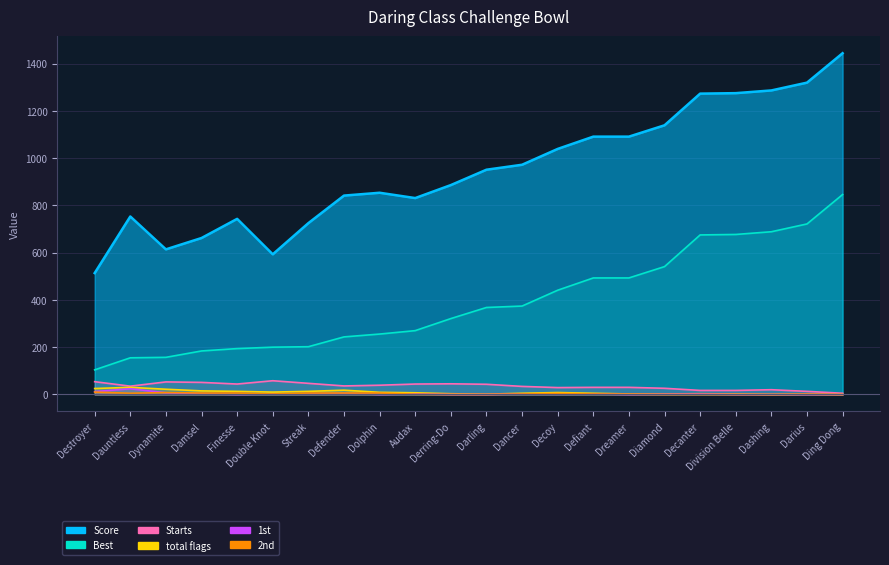

Reading left to right, extract all data points from this chart.

Score: Destroyer=513.6	Dauntless=753.0	Dynamite=614.0	Damsel=662.0	Finesse=743.0	Double Knot=593.0	Streak=725.0	Defender=841.5	Dolphin=853.5	Audax=831.0	Derring-Do=886.0	Darling=951.0	Dancer=972.0	Decoy=1039.0	Defiant=1091.0	Dreamer=1091.0	Diamond=1139.0	Decanter=1273.0	Division Belle=1275.0	Dashing=1286.5	Darius=1319.5	Ding Dong=1444.0
Best: Destroyer=104.0	Dauntless=155.0	Dynamite=157.0	Damsel=184.0	Finesse=194.0	Double Knot=200.0	Streak=202.0	Defender=243.5	Dolphin=255.5	Audax=270.0	Derring-Do=321.0	Darling=368.0	Dancer=374.0	Decoy=441.0	Defiant=493.0	Dreamer=493.0	Diamond=541.0	Decanter=675.0	Division Belle=677.0	Dashing=688.5	Darius=721.5	Ding Dong=846.0
Starts: Destroyer=54.0	Dauntless=35.0	Dynamite=53.0	Damsel=51.0	Finesse=44.0	Double Knot=58.0	Streak=47.0	Defender=36.0	Dolphin=39.0	Audax=44.0	Derring-Do=45.0	Darling=43.0	Dancer=34.0	Decoy=29.0	Defiant=30.0	Dreamer=30.0	Diamond=26.0	Decanter=17.0	Division Belle=17.0	Dashing=20.0	Darius=13.0	Ding Dong=5.0
total flags: Destroyer=25.0	Dauntless=30.0	Dynamite=22.0	Damsel=15.0	Finesse=13.0	Double Knot=10.0	Streak=13.0	Defender=18.0	Dolphin=9.0	Audax=7.0	Derring-Do=3.0	Darling=1.0	Dancer=5.0	Decoy=8.0	Defiant=5.0	Dreamer=2.0	Diamond=2.0	Decanter=3.0	Division Belle=2.0	Dashing=0.0	Darius=1.0	Ding Dong=0.0
1st: Destroyer=12.0	Dauntless=24.0	Dynamite=7.0	Damsel=3.0	Finesse=0.0	Double Knot=2.0	Streak=2.0	Defender=5.0	Dolphin=0.0	Audax=2.0	Derring-Do=0.0	Darling=0.0	Dancer=2.0	Decoy=1.0	Defiant=2.0	Dreamer=0.0	Diamond=1.0	Decanter=2.0	Division Belle=0.0	Dashing=0.0	Darius=0.0	Ding Dong=0.0
2nd: Destroyer=10.0	Dauntless=5.0	Dynamite=8.0	Damsel=6.0	Finesse=6.0	Double Knot=2.0	Streak=6.0	Defender=6.0	Dolphin=6.0	Audax=1.0	Derring-Do=0.0	Darling=0.0	Dancer=2.0	Decoy=4.0	Defiant=2.0	Dreamer=1.0	Diamond=0.0	Decanter=0.0	Division Belle=0.0	Dashing=0.0	Darius=1.0	Ding Dong=0.0